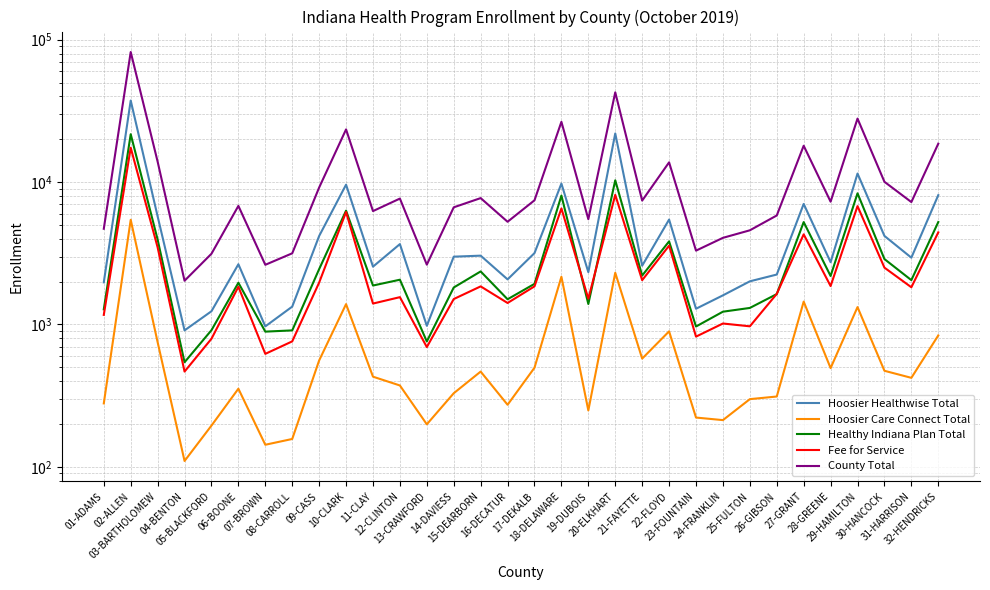

List the labels in order of Hoosier Healthwise Total value, smallest first.

04-BENTON, 07-BROWN, 13-CRAWFORD, 05-BLACKFORD, 23-FOUNTAIN, 08-CARROLL, 24-FRANKLIN, 01-ADAMS, 25-FULTON, 16-DECATUR, 26-GIBSON, 19-DUBOIS, 11-CLAY, 21-FAYETTE, 06-BOONE, 28-GREENE, 31-HARRISON, 14-DAVIESS, 15-DEARBORN, 17-DEKALB, 12-CLINTON, 09-CASS, 30-HANCOCK, 22-FLOYD, 03-BARTHOLOMEW, 27-GRANT, 32-HENDRICKS, 10-CLARK, 18-DELAWARE, 29-HAMILTON, 20-ELKHART, 02-ALLEN